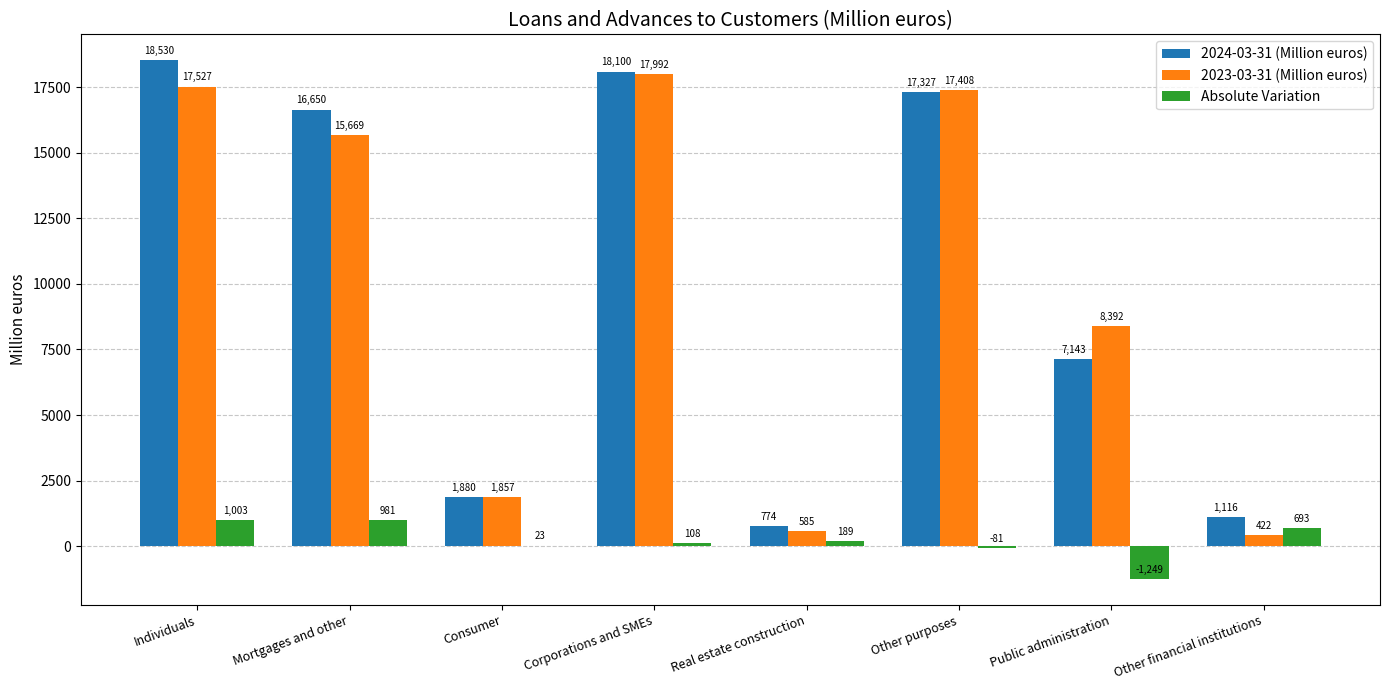

How many data points does each series have?

8